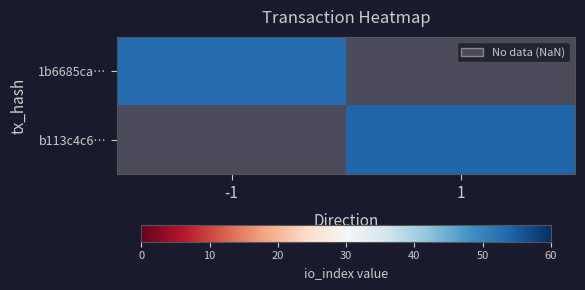

List the labels in order of 1b6685ca… value, largest first.

-1, 1